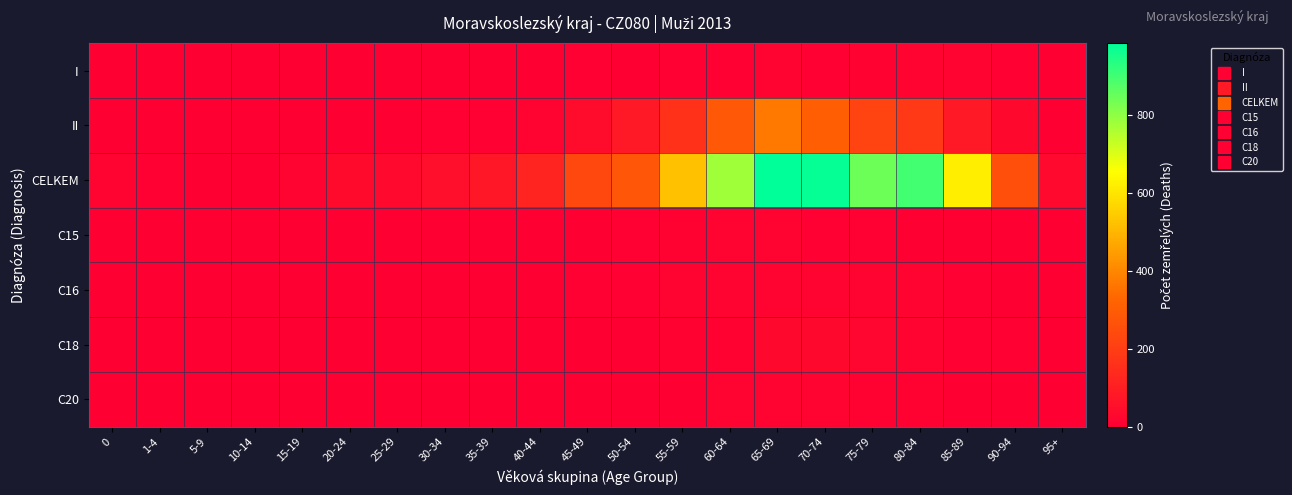

Which series has the largest range (max minus min)?

CELKEM